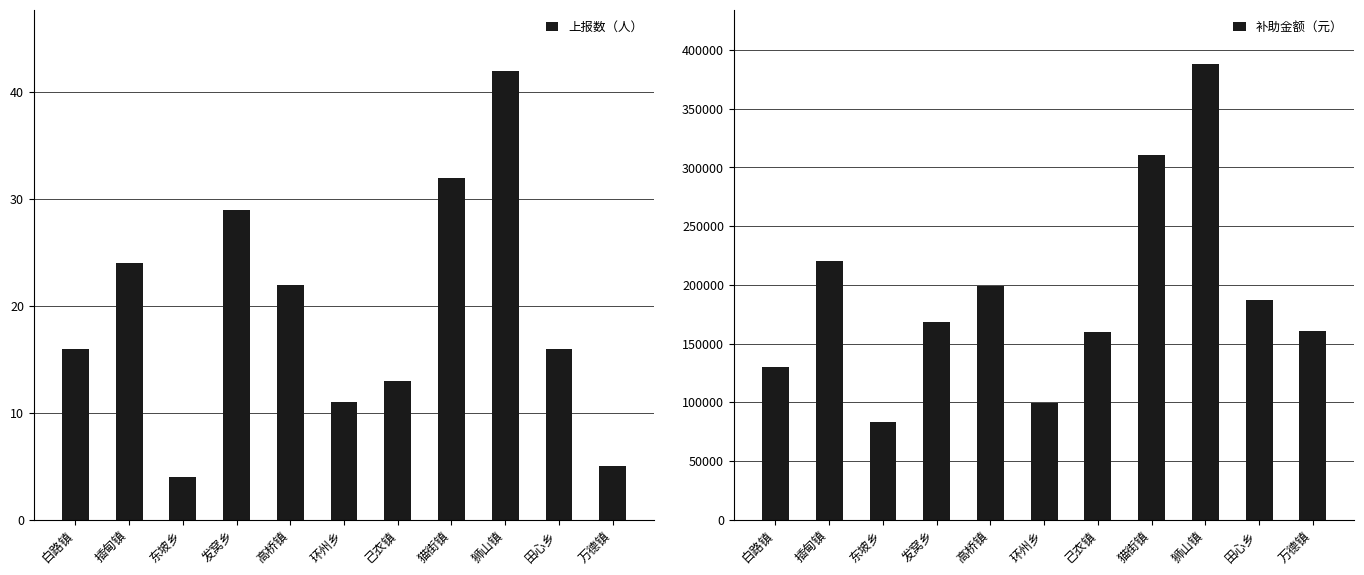

What value does the 上报数（人） series have at 环州乡?

11